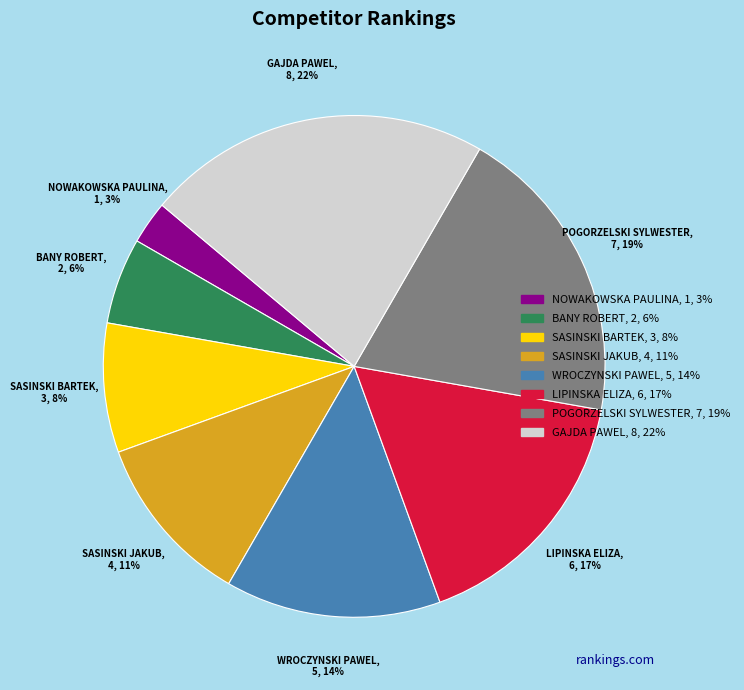

To the nearest percent, what is the difference between the largest and smallest slice percentages?

19%